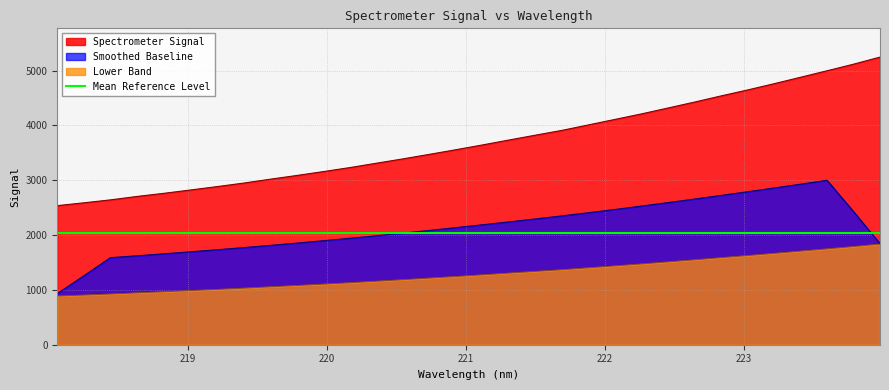

Which category has the highest value across all series?

223.9802